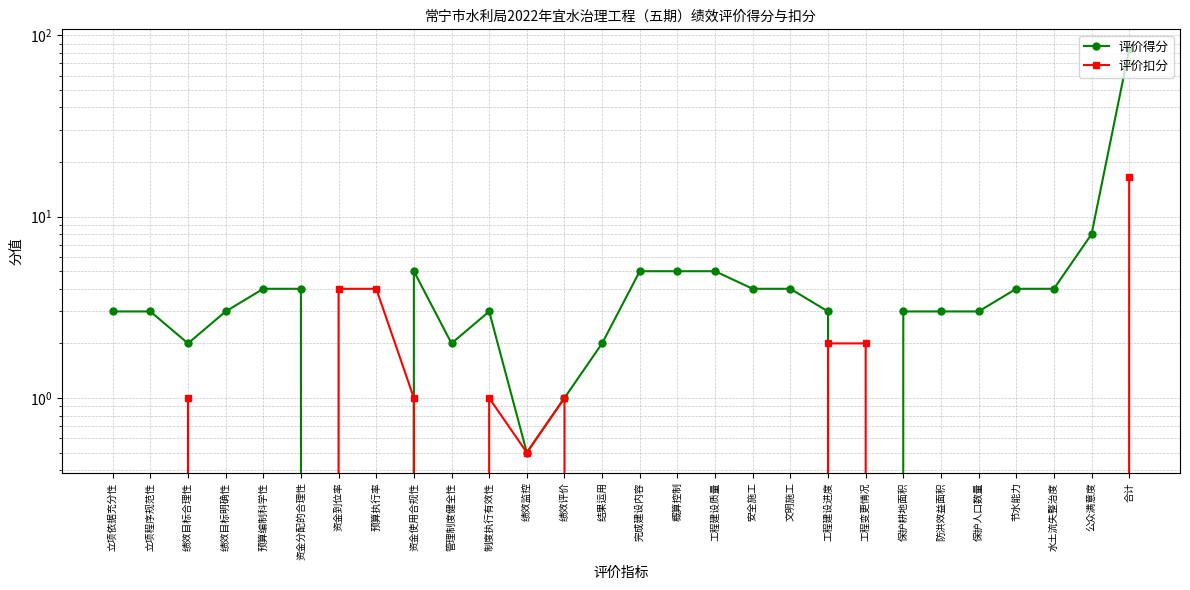

True or false: 评价扣分 has more than 2 points higher than both neighbors.

True